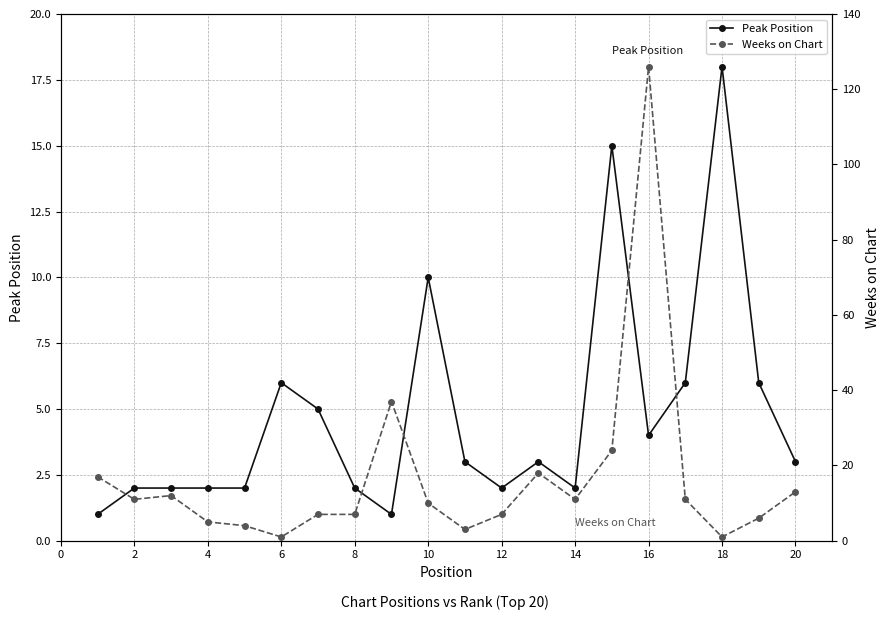

What is the sum of all Weeks on Chart values?

331